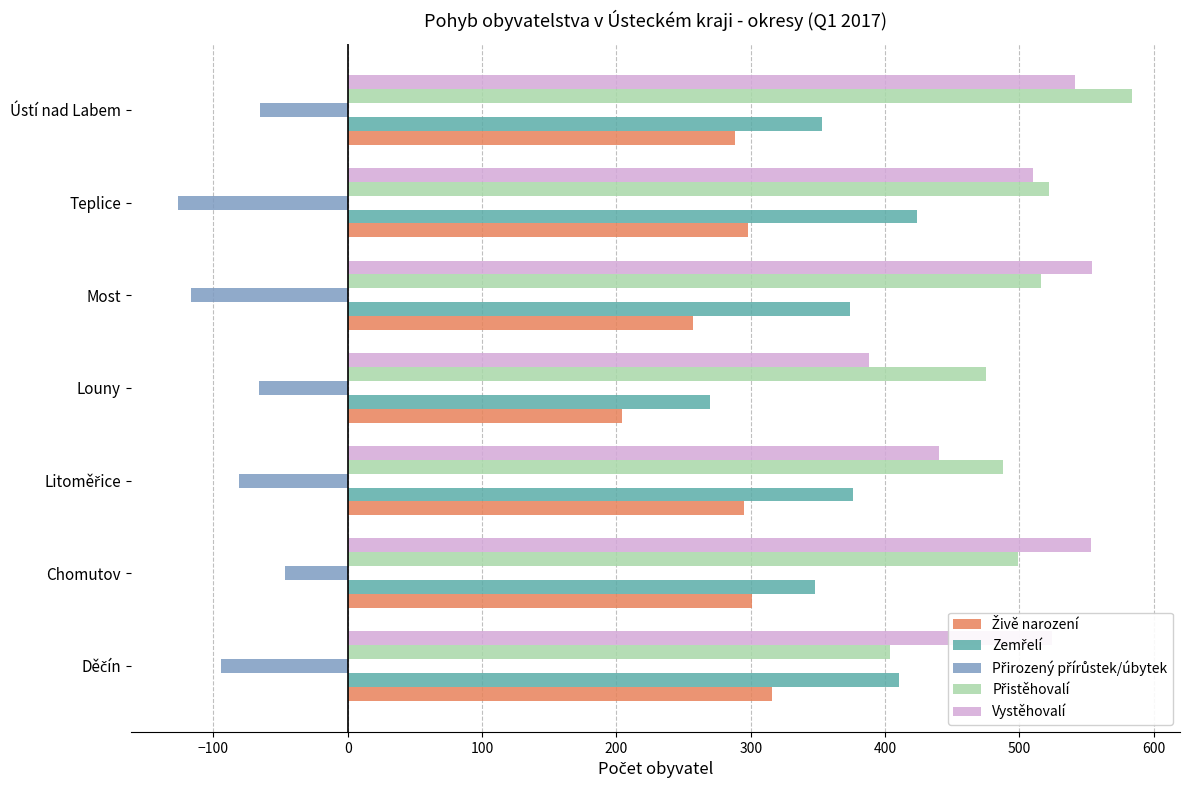

What is the greatest value displayed?

584